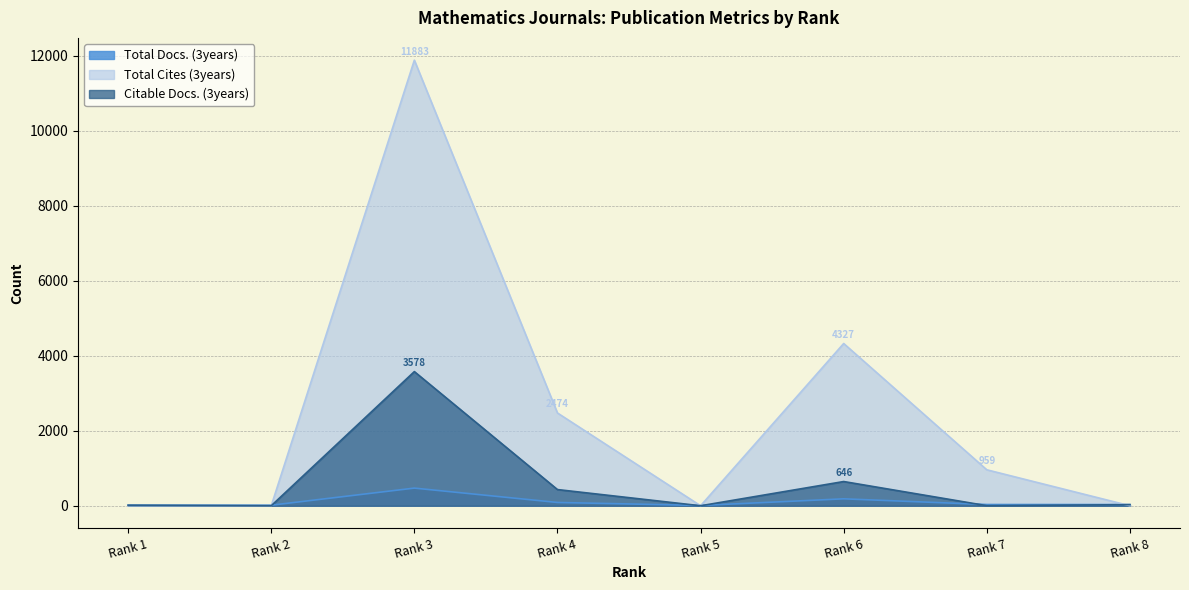

Where does the Total Cites (3years) series first go above 959?

Rank 3